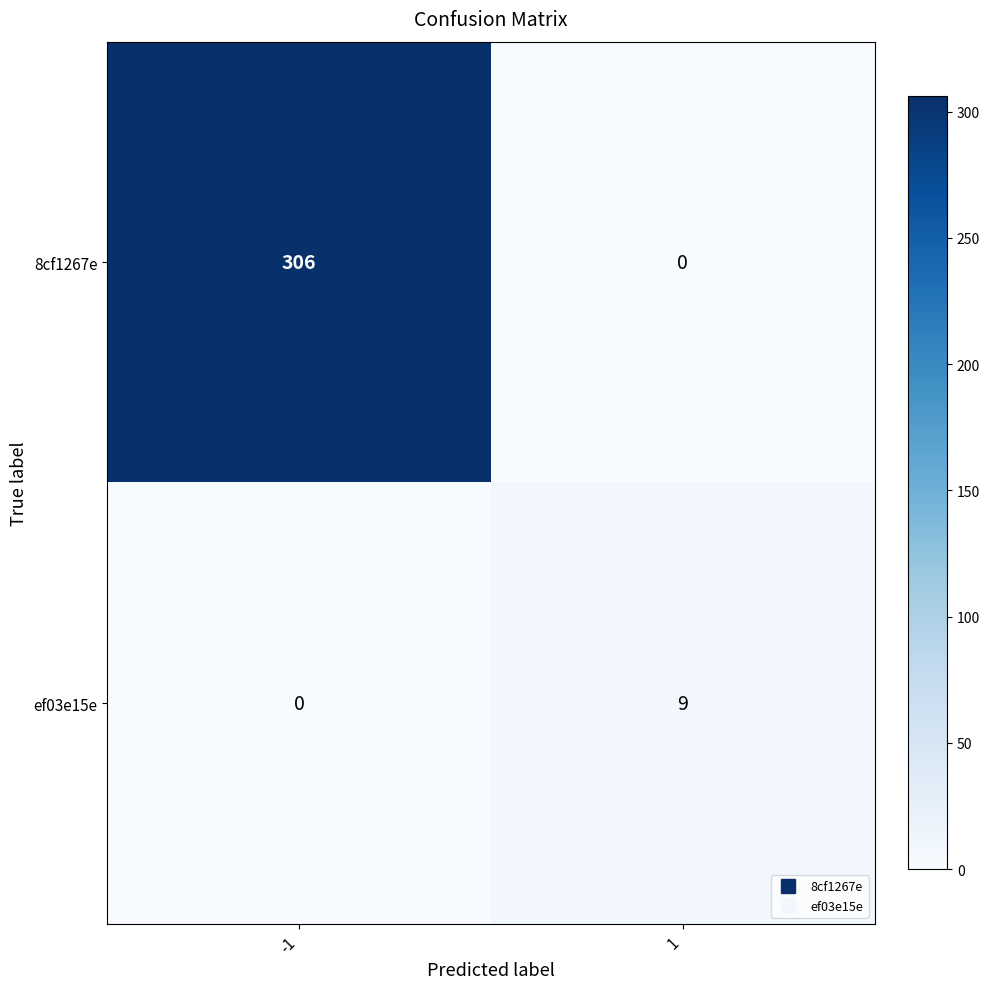

What is the average value of the 8cf1267e series?

153